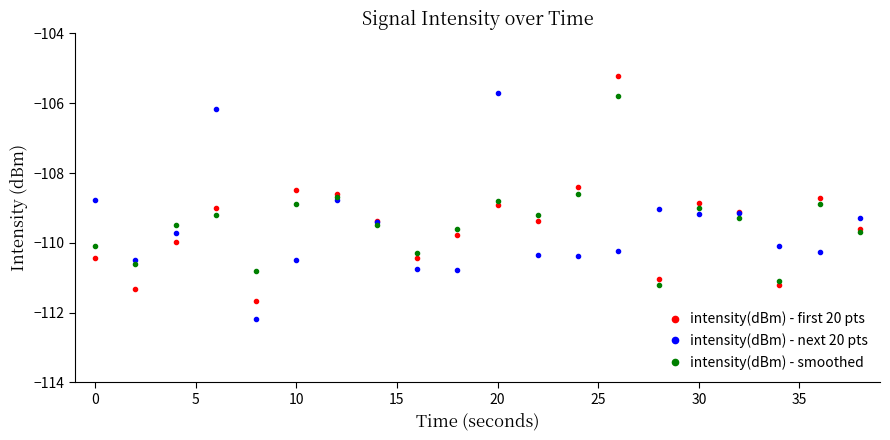

How many lines are shown in the chart?

3